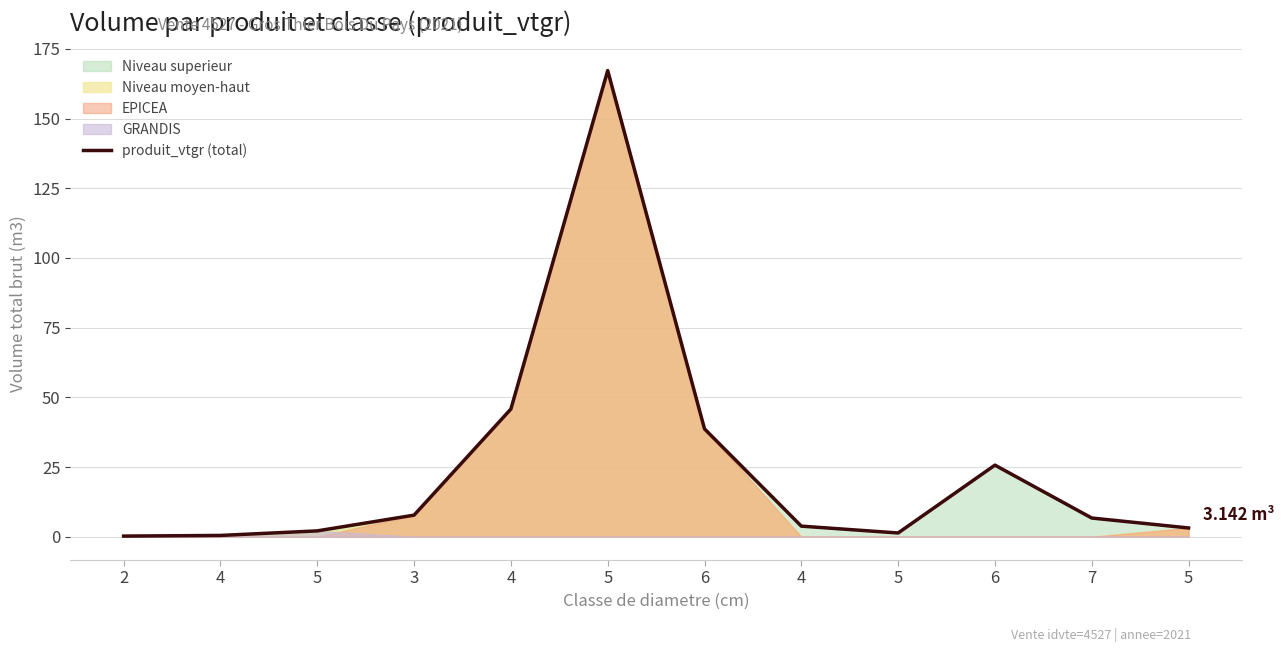

Rank the categories by value from lowest to highest.

2, 4, 5, 5, 5, 4, 7, 3, 6, 6, 4, 5